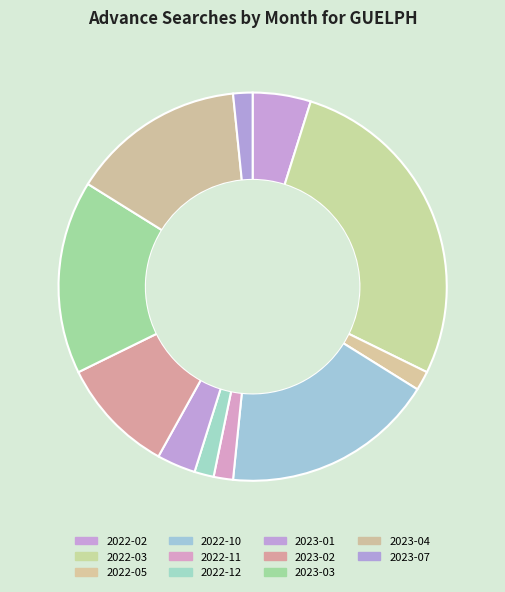

Count the number of slices in the pie.

11